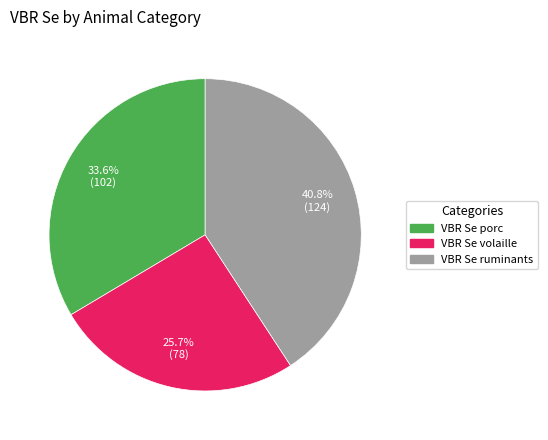

Is it true that VBR Se volaille is 19% of the pie?

False